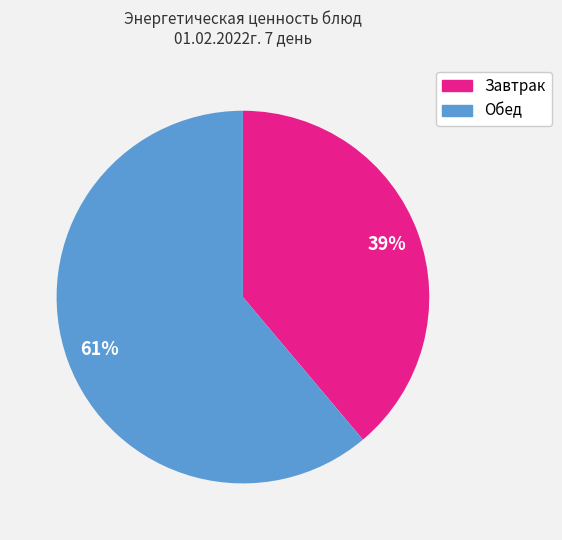

Is there any slice that represents more than half of the pie?

Yes